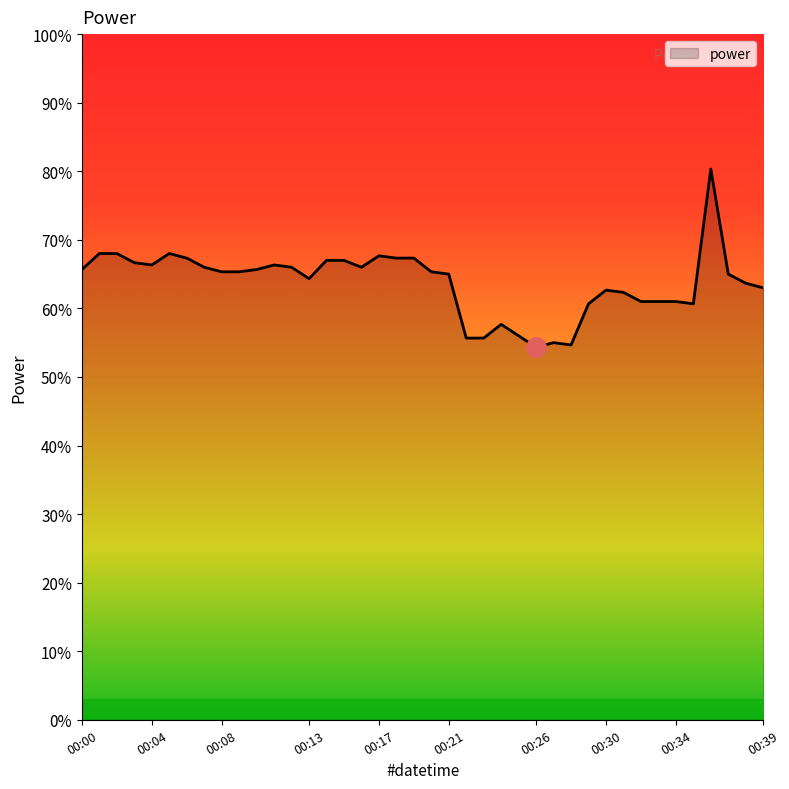

Is this an area chart (filled region under the line)?

Yes